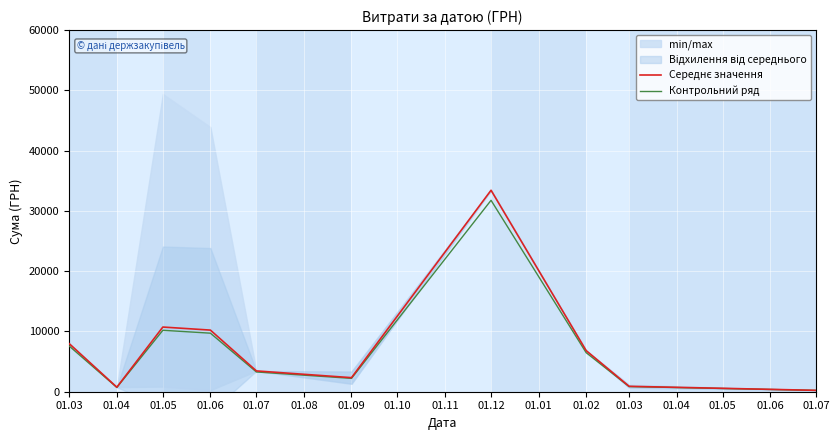

Rank the series by their average value, from highest to lowest.

Середнє значення, Контрольний ряд